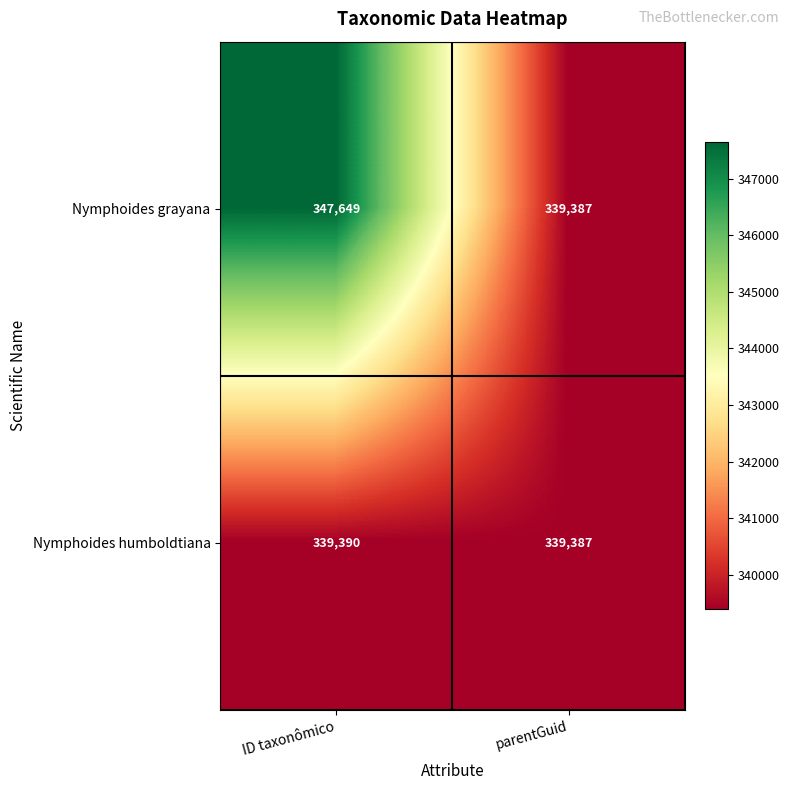

Which series has the largest total across all categories?

Nymphoides grayana